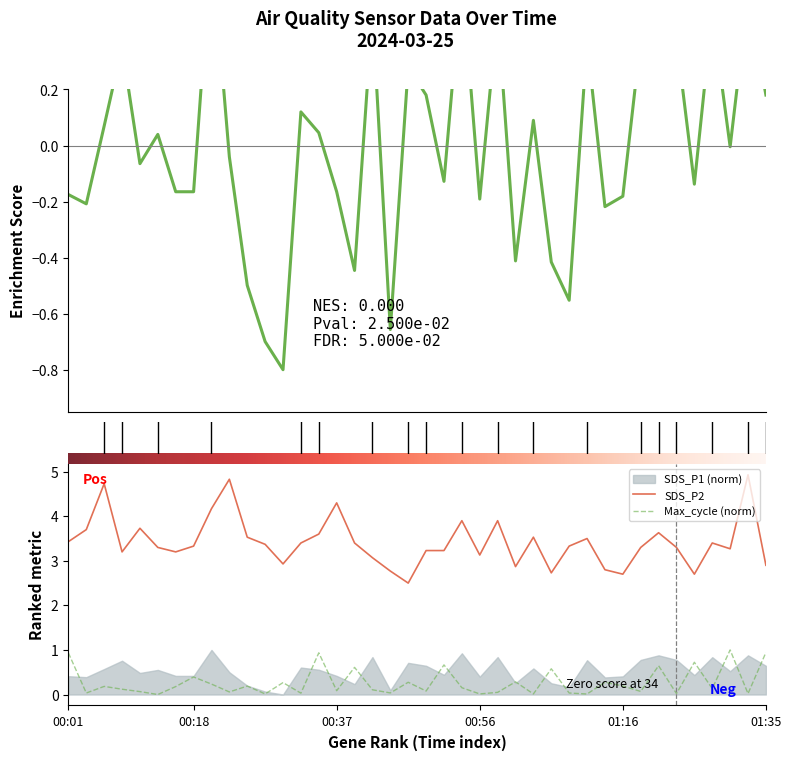

The value of Max_cycle at 00:39 is 0.6. True or false?

True